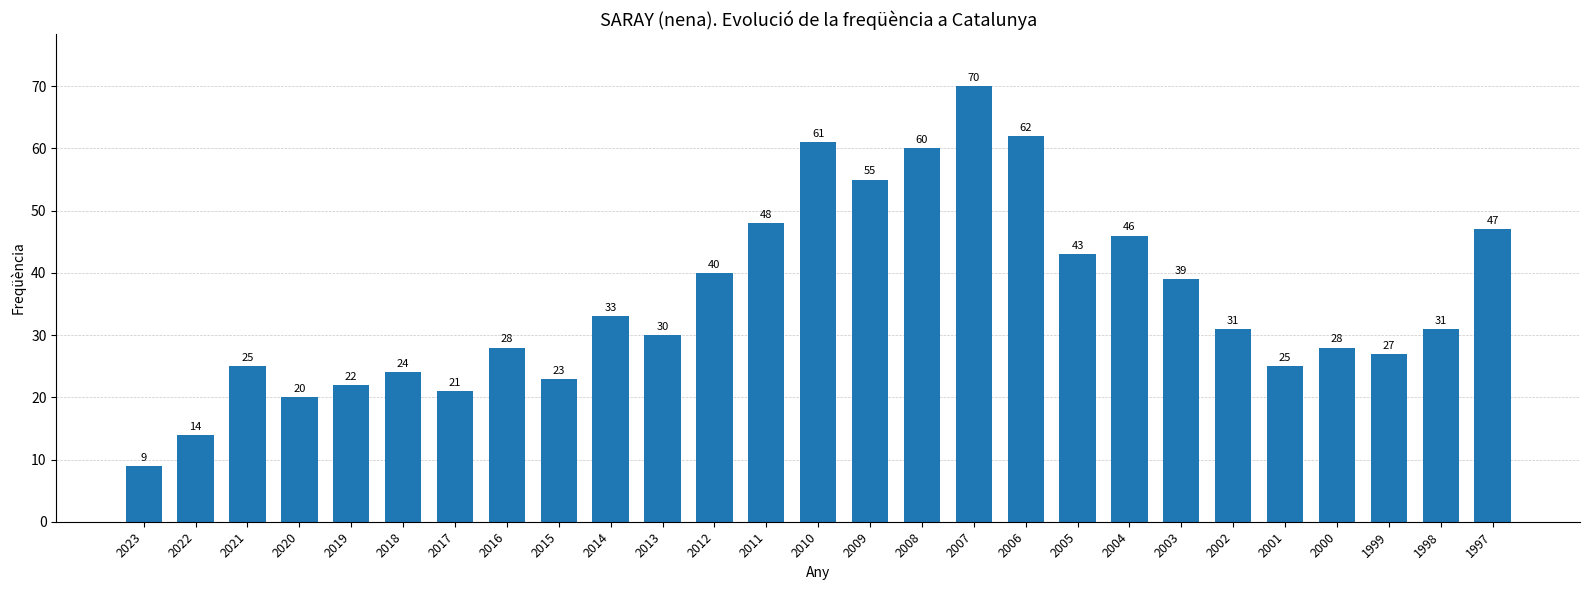

What is the ratio of the value at 2021 to the value at 2018?

1.0